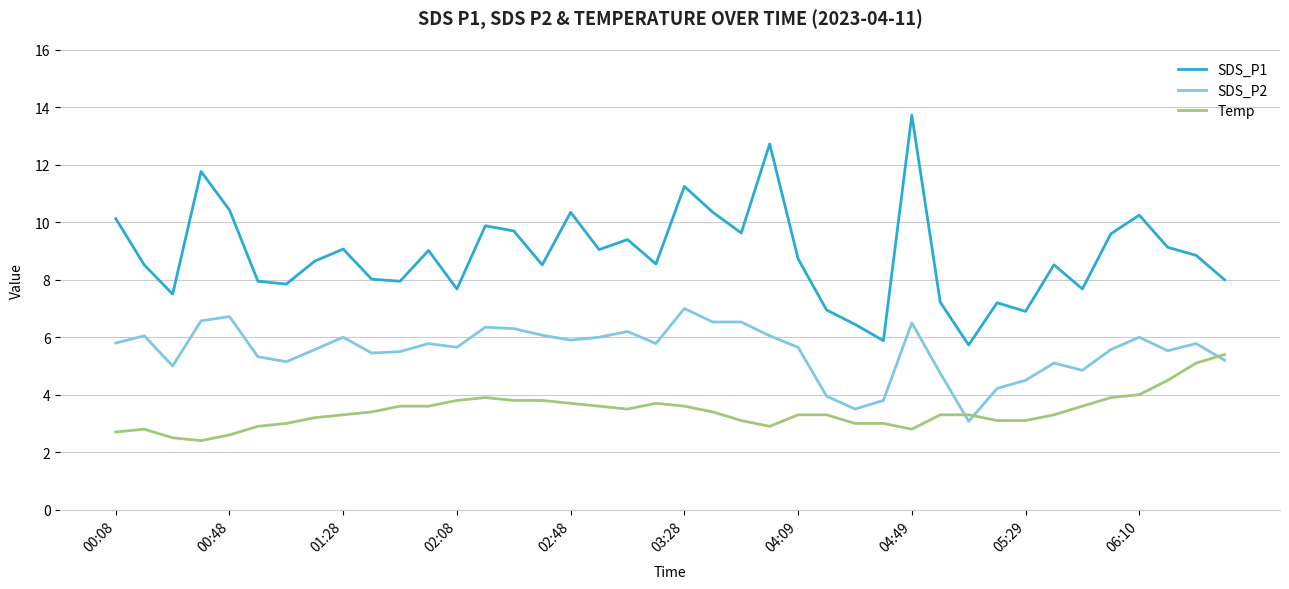

True or false: SDS_P2 and Temp cross at least once.

True